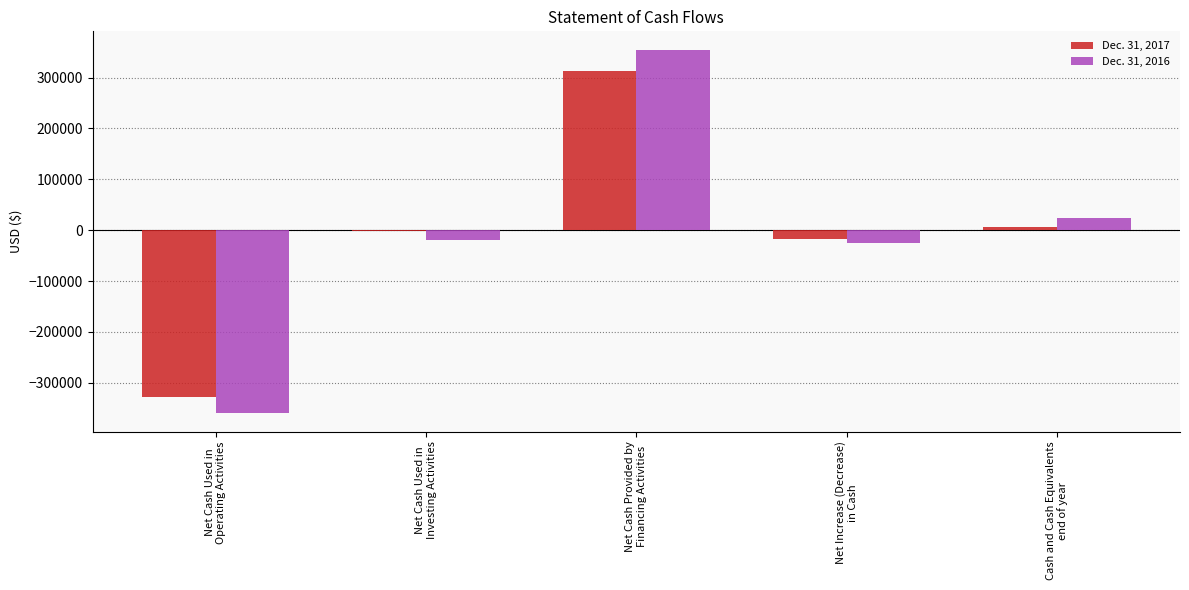

What is the sum of all Dec. 31, 2017 values?

-27554